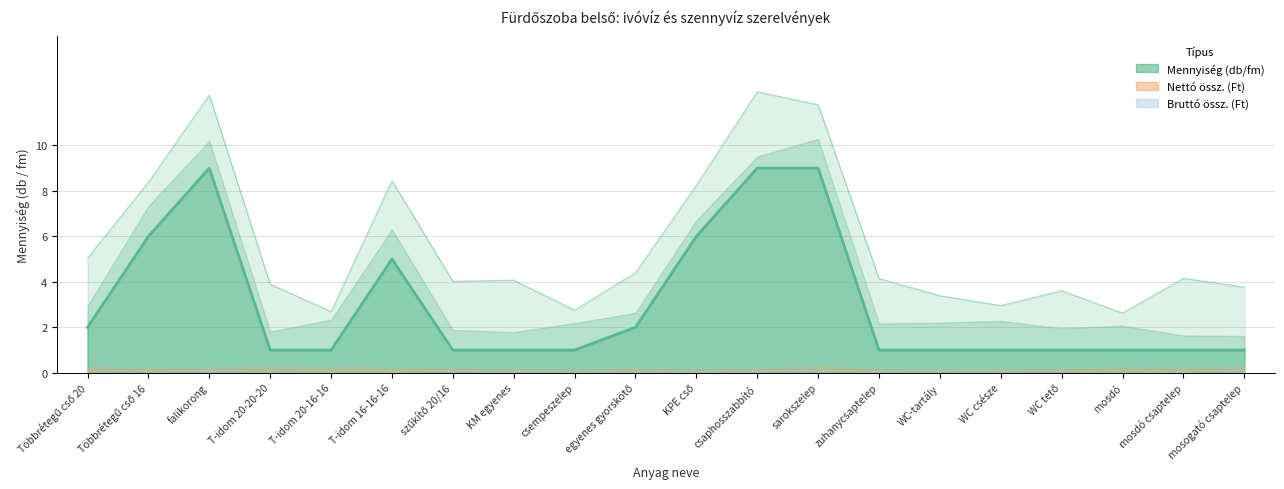

Which series has the widest spread of values?

Mennyiség